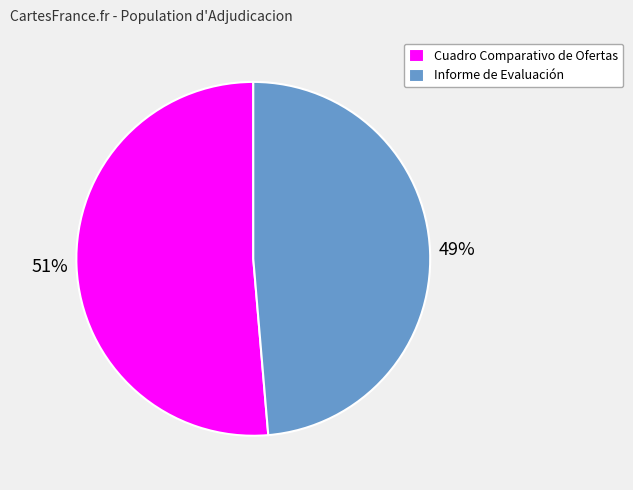

To the nearest percent, what is the combined percentage of Cuadro Comparativo de Ofertas and Informe de Evaluación?

100%